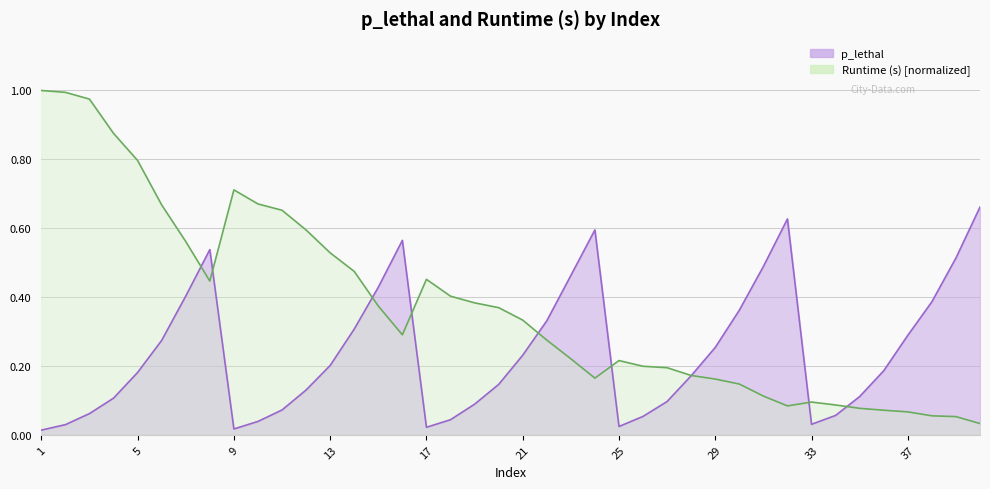

How many times do Runtime (s) and p_lethal cross each other?

9